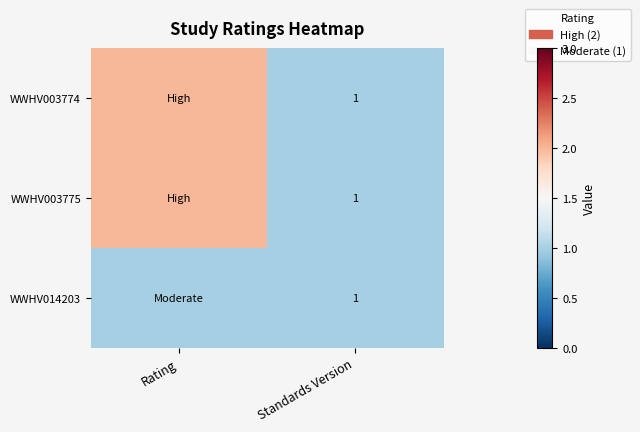

Between Rating and Standards Version, which is larger?

Rating